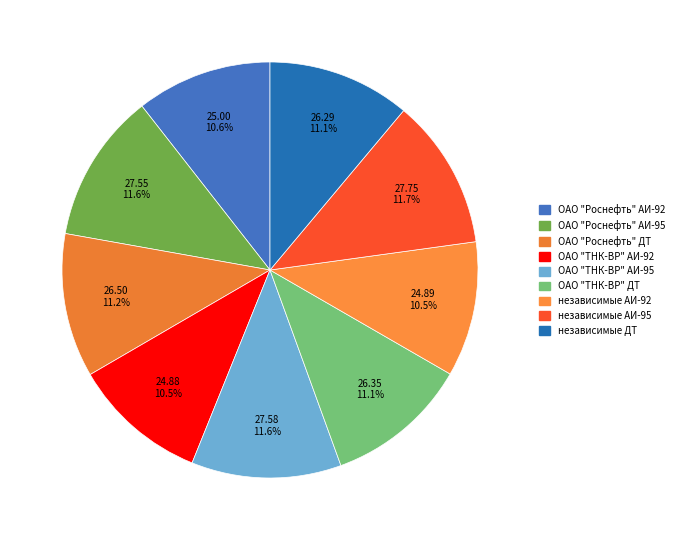

How many segments does this pie chart have?

9